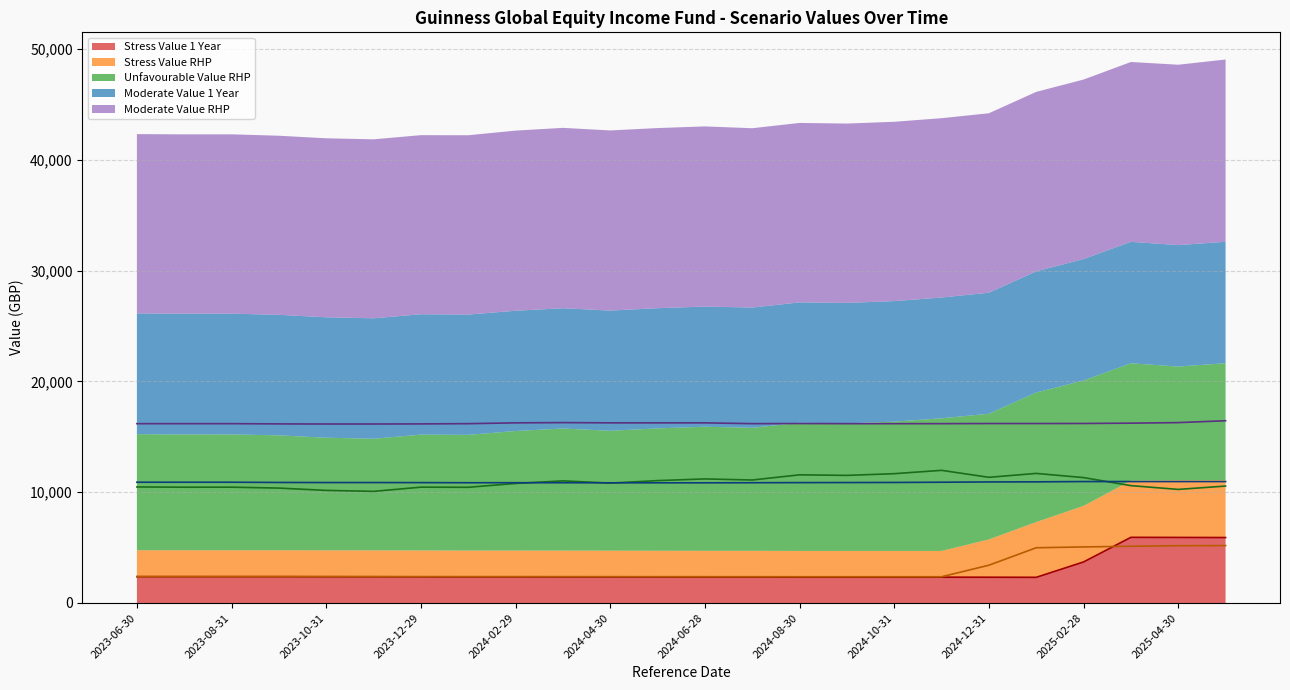

Which series has the largest range (max minus min)?

Stress Value 1 Year